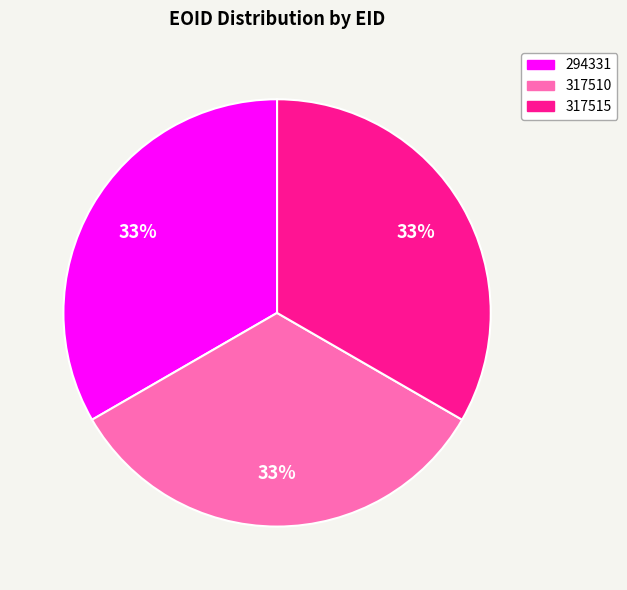

What is the ratio of the value at 317510 to the value at 294331?

1.0